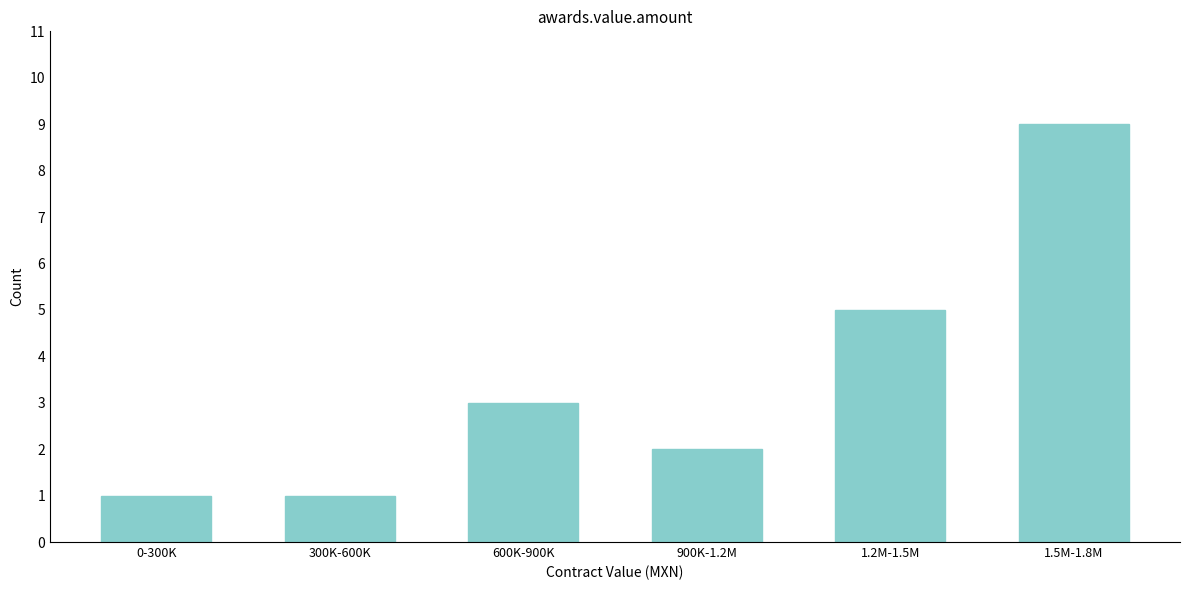

Reading right to left, transcribe all the data shown in this chart.

9	5	2	3	1	1